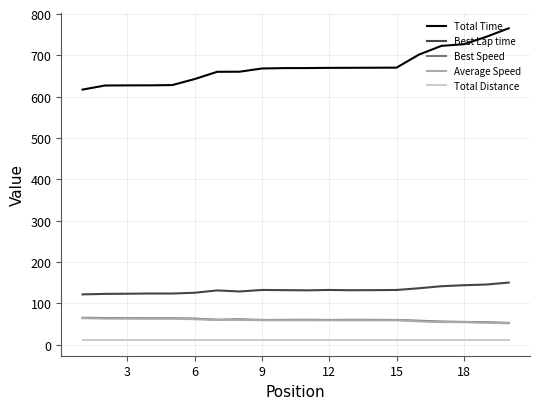

What is the sum of all Best Speed values?

1202.6